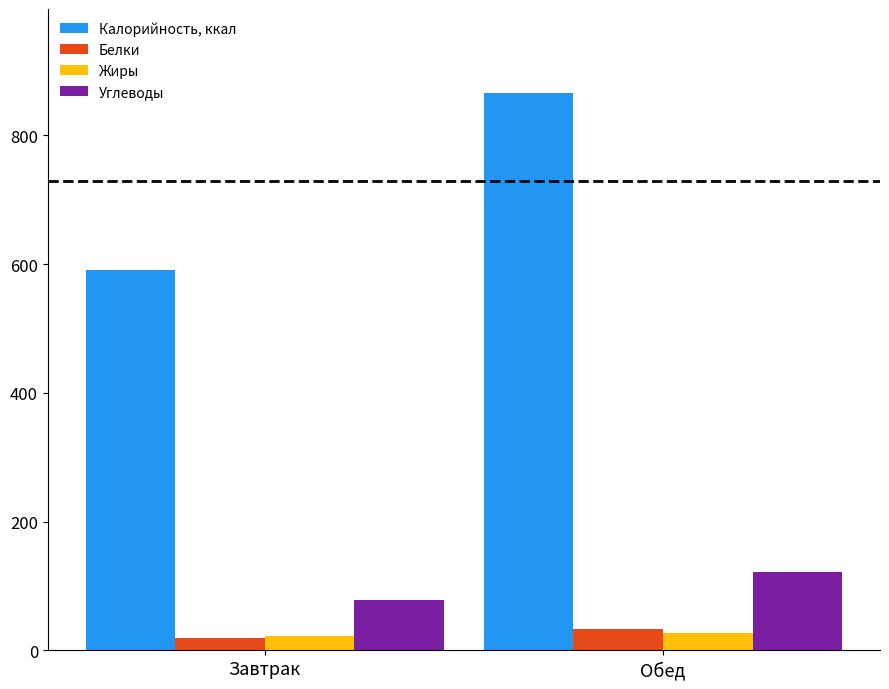

Which series changed the most between Завтрак and Обед?

Калорийность, ккал